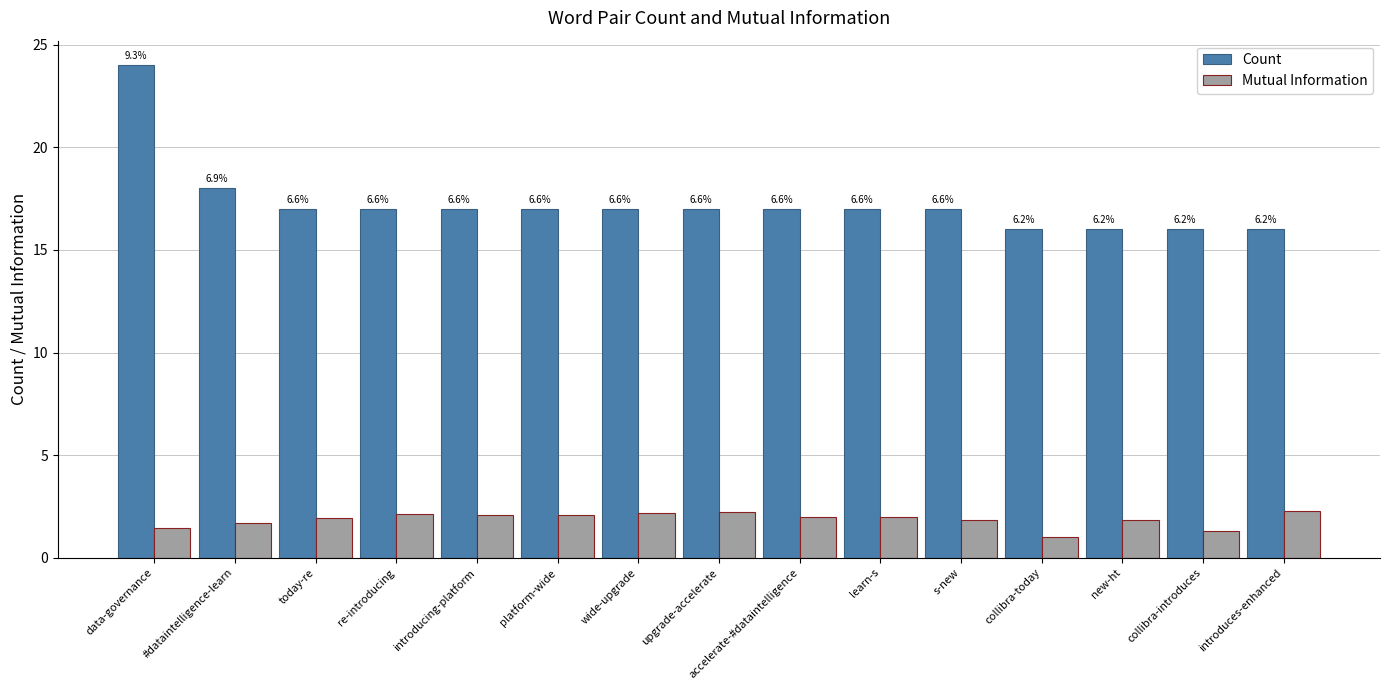

Does the chart contain any negative values?

No